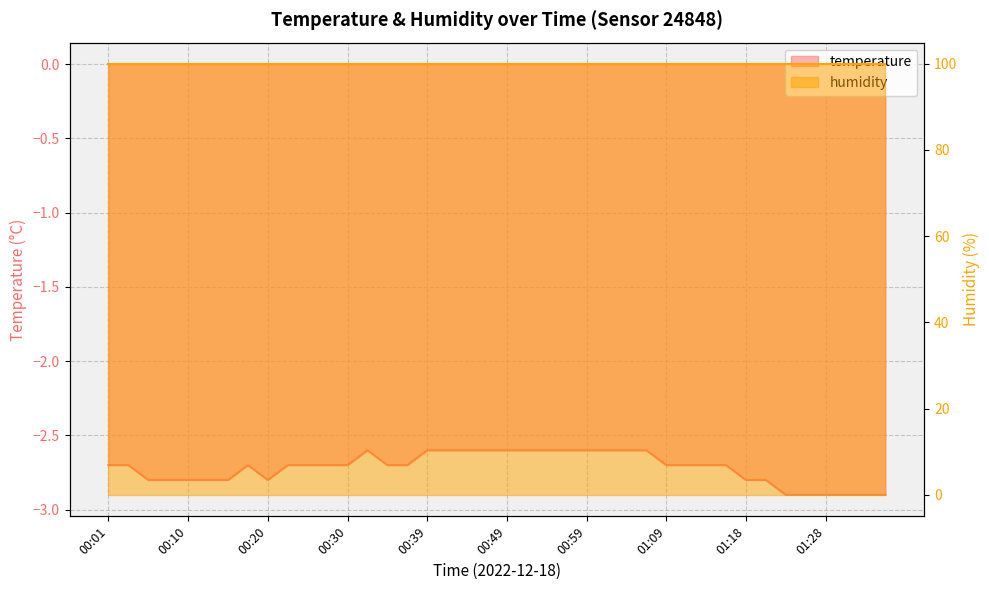

At which category does the data reach its first local valley?

00:20